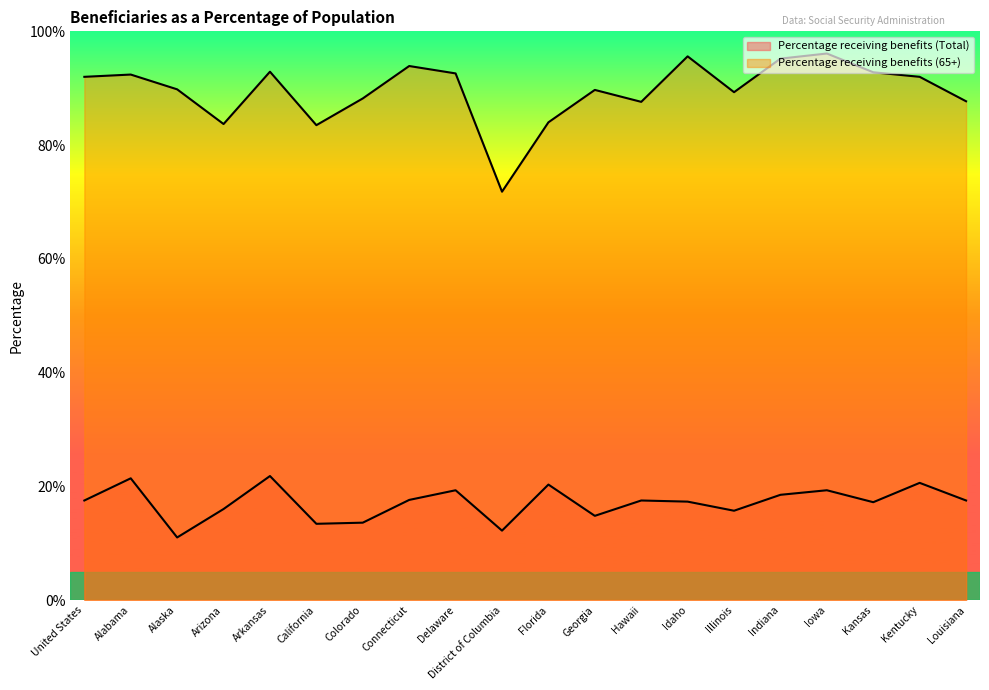

Read the Percentage receiving benefits (Total) value at Alaska.

11.0